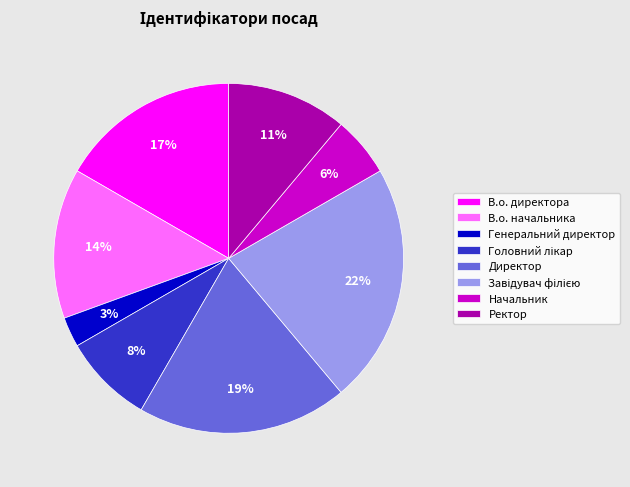

True or false: Директор accounts for 11% of the total.

False